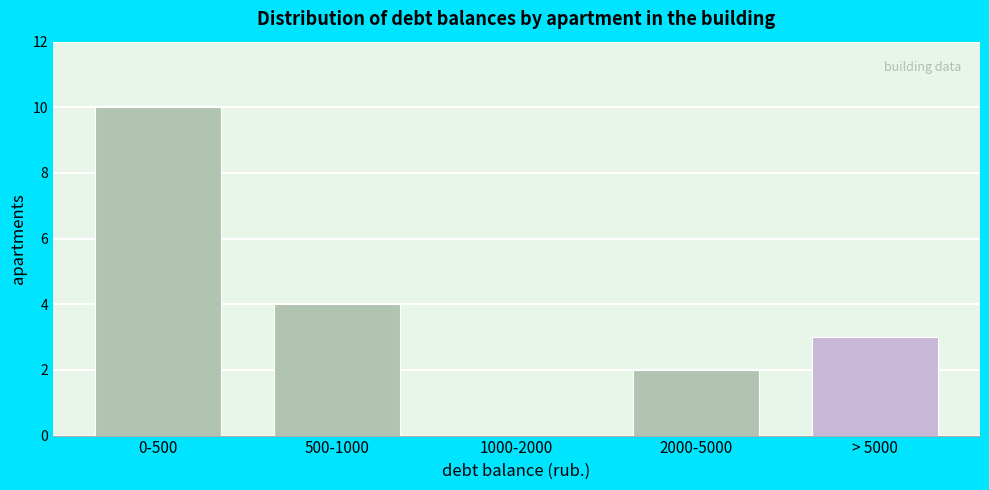

Reading right to left, transcribe all the data shown in this chart.

> 5000=3	2000-5000=2	1000-2000=0	500-1000=4	0-500=10